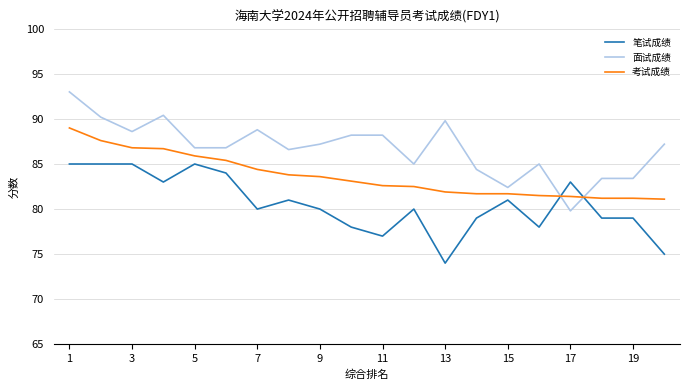

At how many categories does at least one series exceed 87?

10